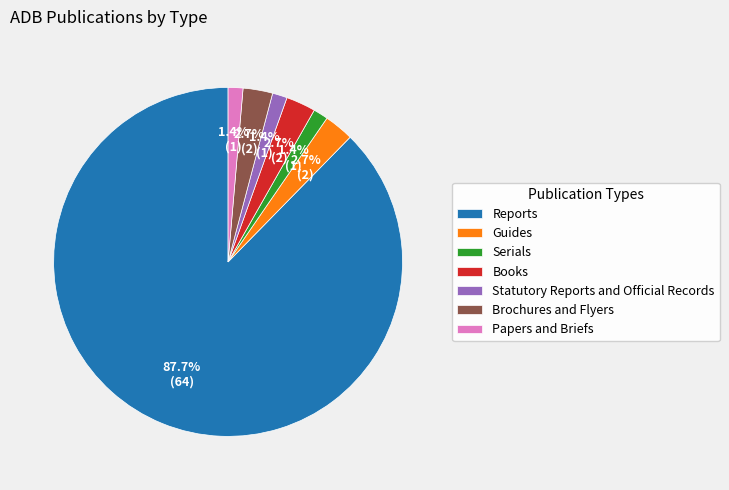

What percentage is the Books slice, to the nearest percent?

3%